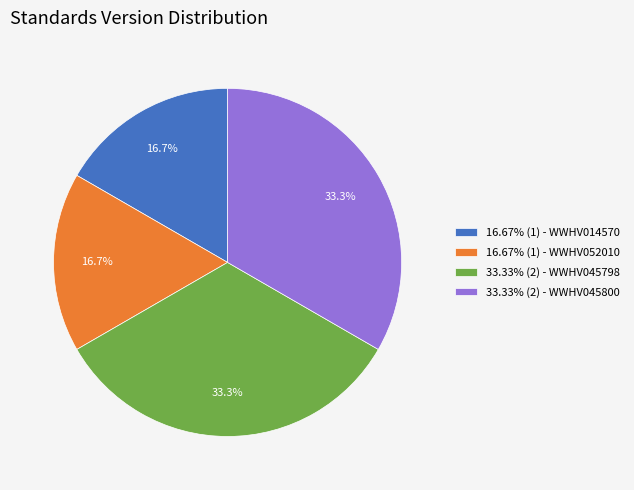

Does any single category account for the majority?

No